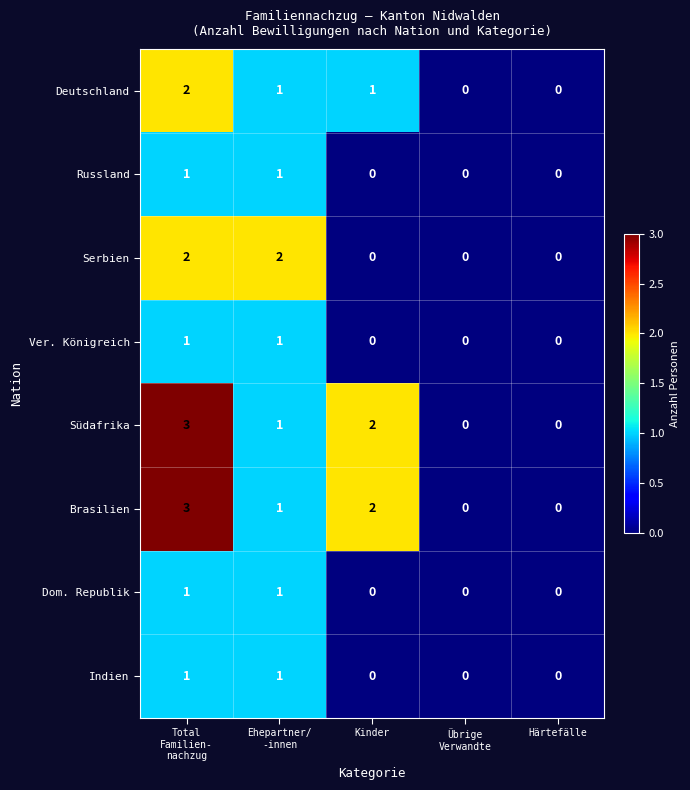

What is the sum of all Brasilien values?

6